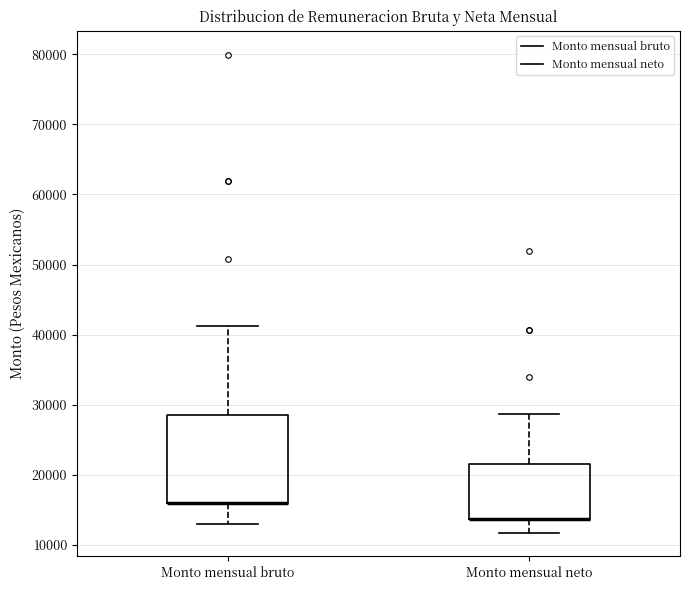

Where does the lower whisker of the box for Monto mensual neto end on the y-axis? The values are not printed on the chart, so give them approximately, as read against the axis.

12000